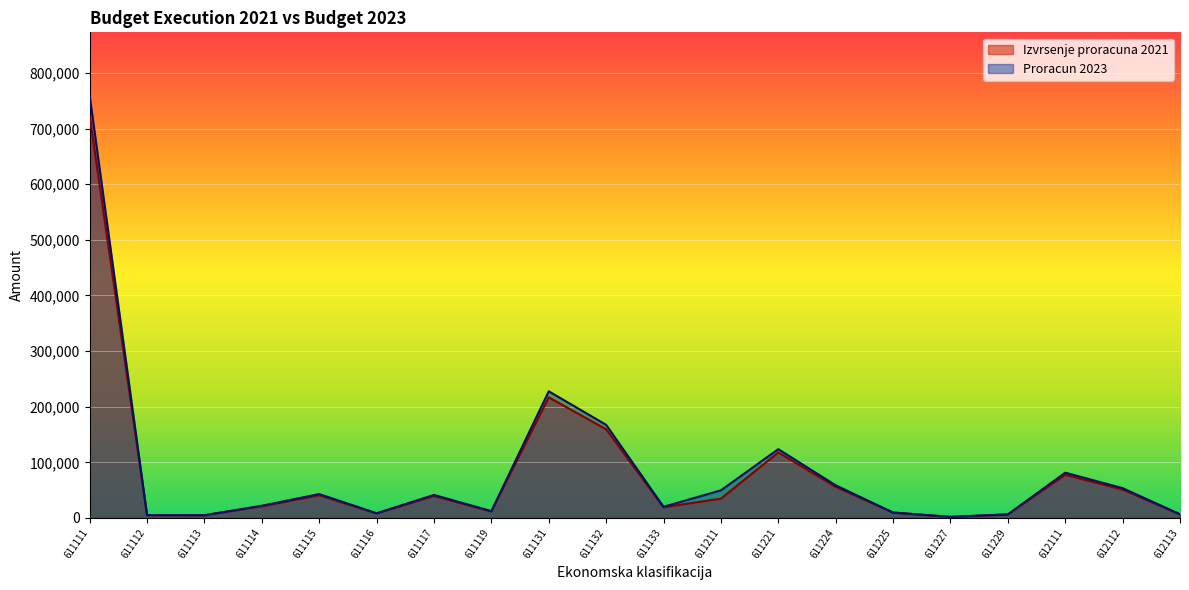

Which series changed the most between 611116 and 612111?

Proracun 2023